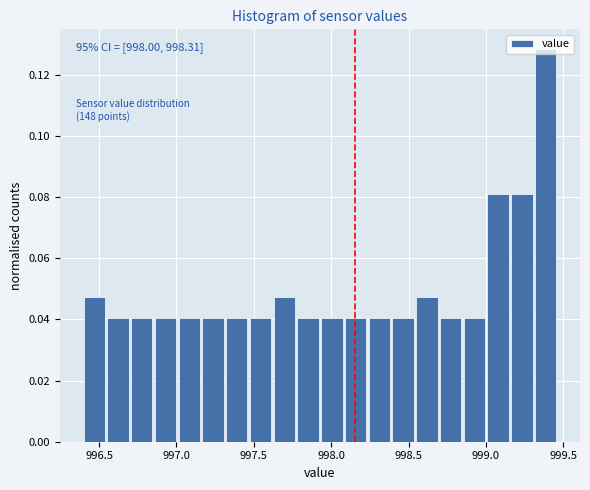

Read against the x-axis, roughly where is the centre of the tallest bar?

999.40